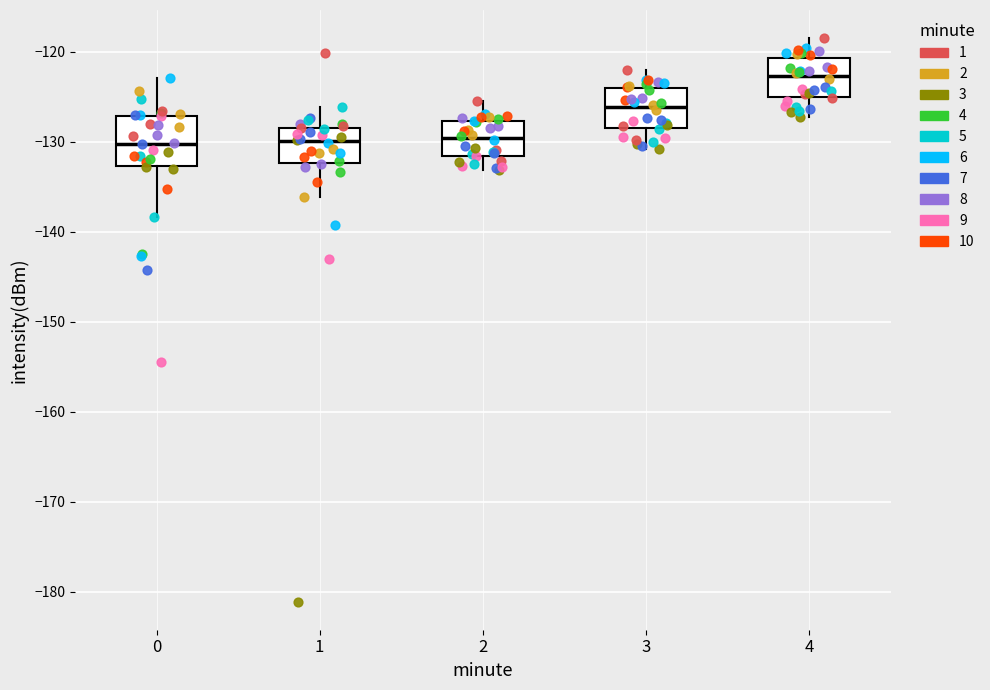

Reading left to right, transcribe this box plot: for each box, give where its median line is, the range the box spans, and where its two whiskers end, as read against the y-axis. The values are not printed on the chart, so give them approximately, as read against the axis.

0: median -130, box -133 to -127, whiskers -138 to -123
1: median -130, box -132 to -129, whiskers -136 to -126
2: median -130, box -132 to -128, whiskers -133 to -125
3: median -126, box -128 to -124, whiskers -131 to -122
4: median -123, box -125 to -121, whiskers -127 to -118